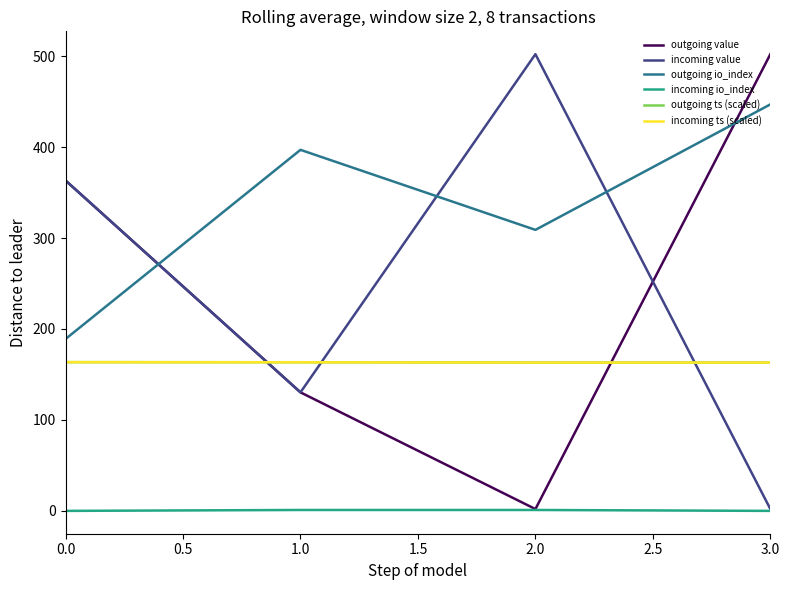

At how many categories does at least one series exceed 489?

2